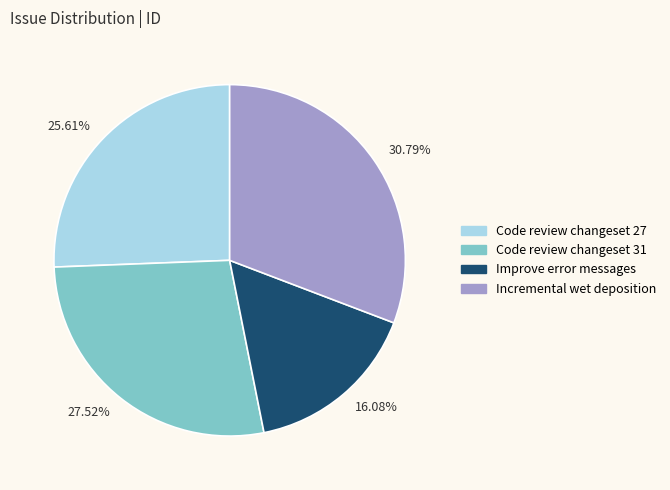

Is the sum of 16.08% and 27.52% greater than half?

No